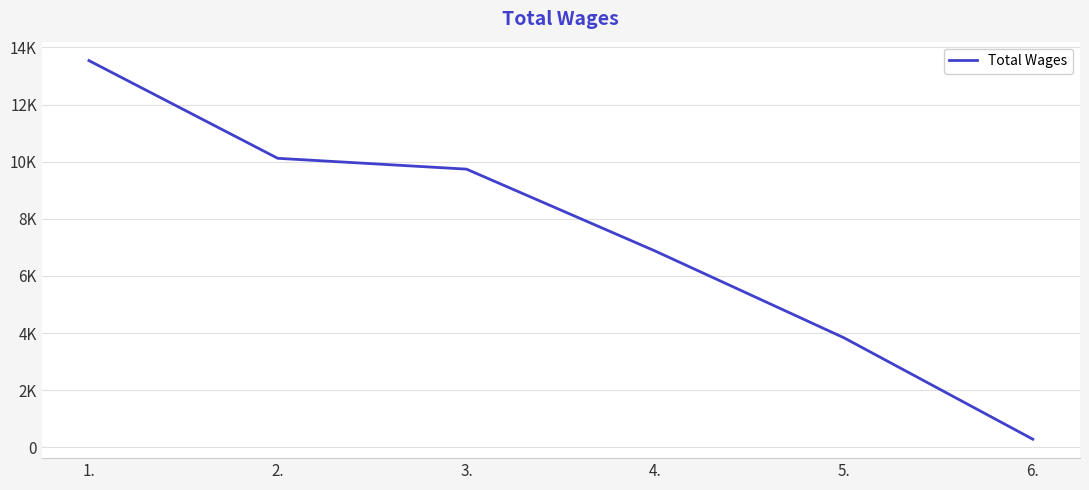

Which category has the highest value across all series?

1.